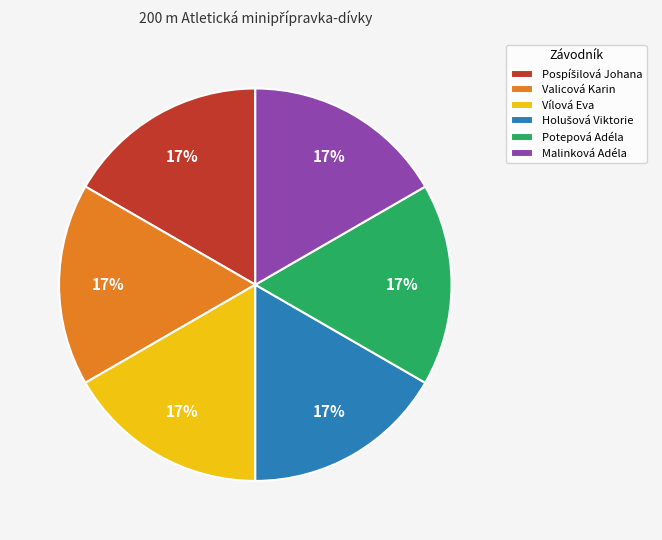

True or false: Malinková Adéla accounts for 3% of the total.

False